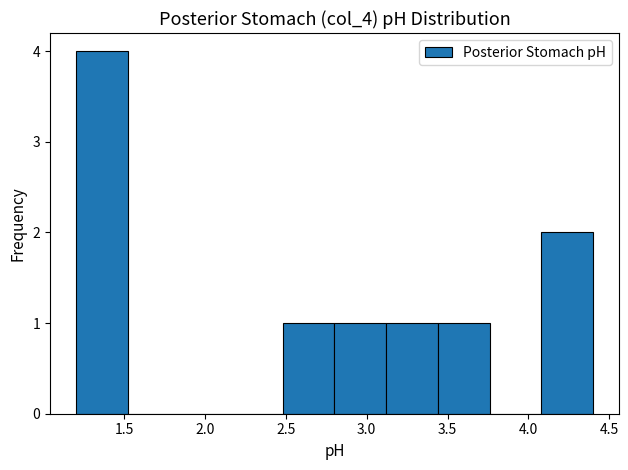

Reading left to right, list every bar in this chart as the range it spans on the x-axis followed by its height. Neither the bar edges nor the heights are printed on the chart, so give them approximately, as read against the axes.

1.20 to 1.52: 4
1.52 to 1.84: 0
1.84 to 2.16: 0
2.16 to 2.48: 0
2.48 to 2.80: 1
2.80 to 3.12: 1
3.12 to 3.44: 1
3.44 to 3.76: 1
3.76 to 4.08: 0
4.08 to 4.40: 2